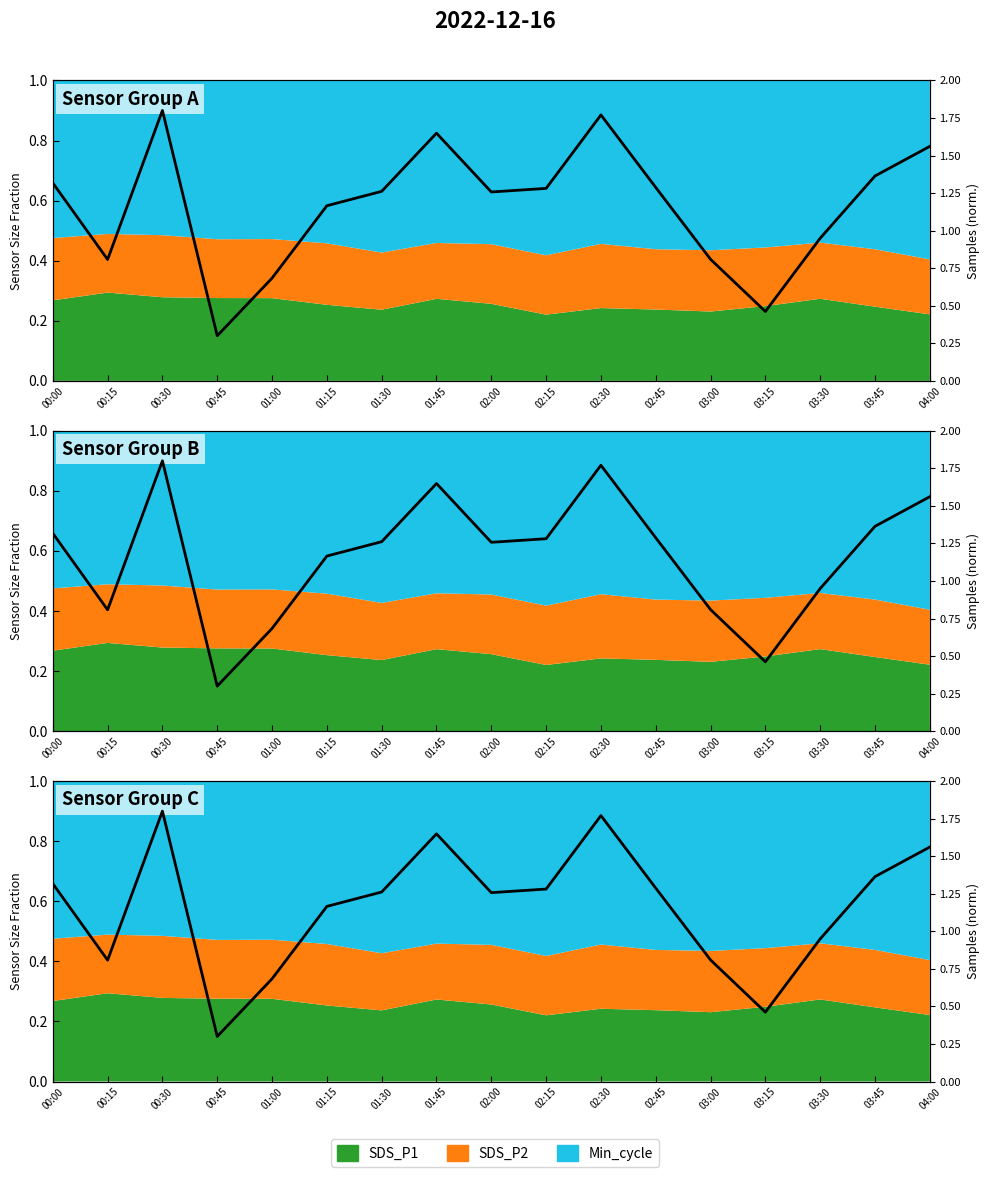

Reading right to left, what are all the values shown in this chart?

04:00=1.6	03:45=1.4	03:30=0.9	03:15=0.5	03:00=0.8	02:45=1.3	02:30=1.8	02:15=1.3	02:00=1.3	01:45=1.6	01:30=1.3	01:15=1.2	01:00=0.7	00:45=0.3	00:30=1.8	00:15=0.8	00:00=1.3